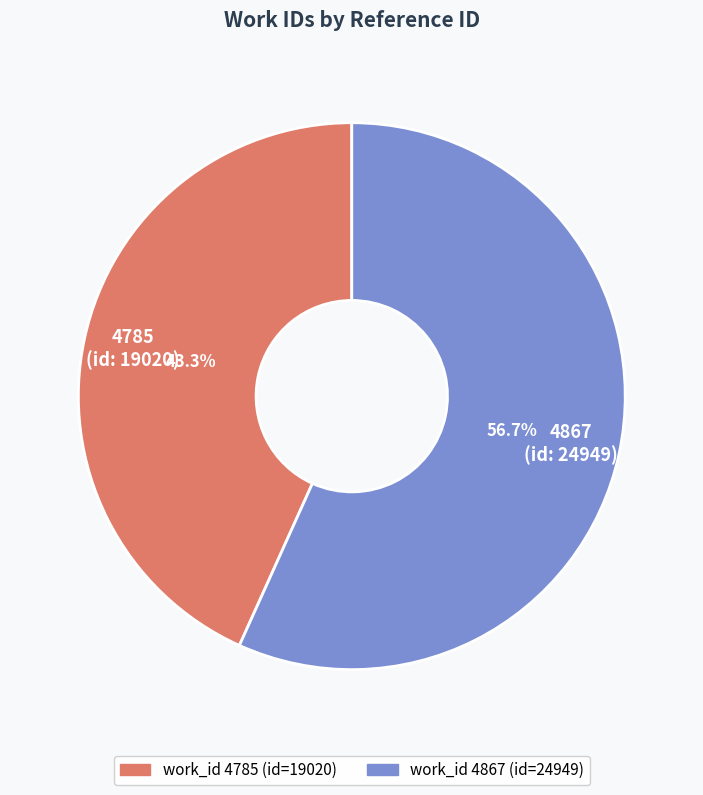

Between 4867 and 4785, which is larger?

4867